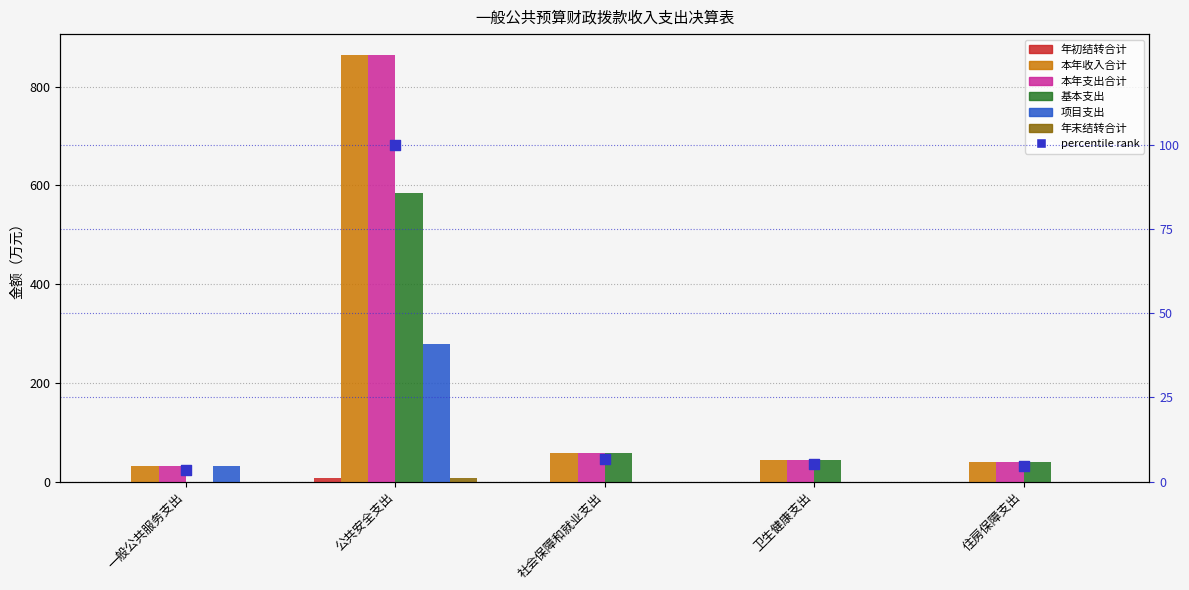

Is the value of 基本支出 at 公共安全支出 greater than the value of 项目支出 at 社会保障和就业支出?

Yes